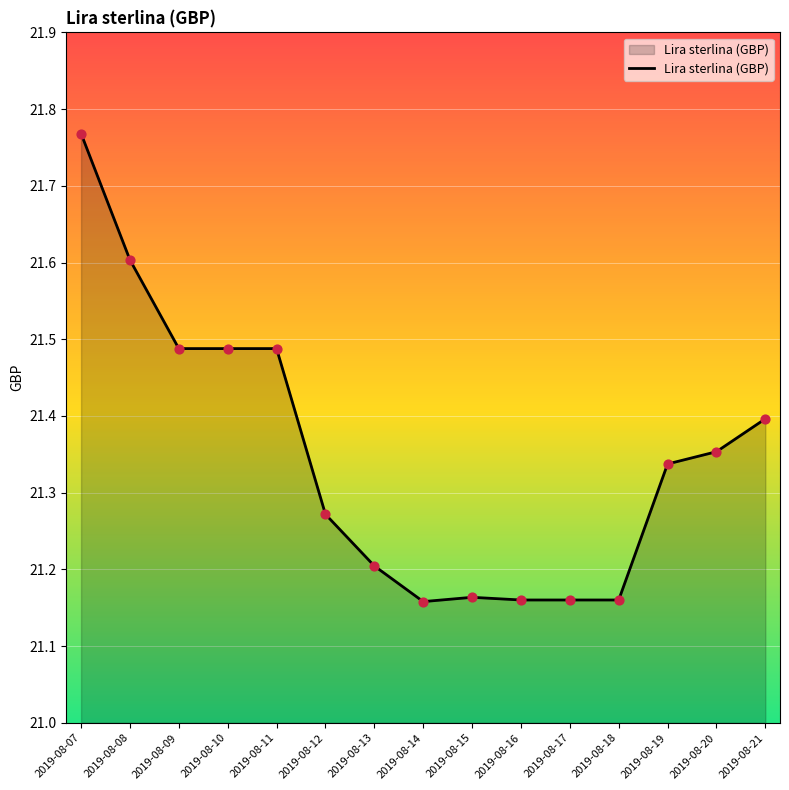

What is the change in value from 2019-08-12 to 2019-08-13?

-0.1